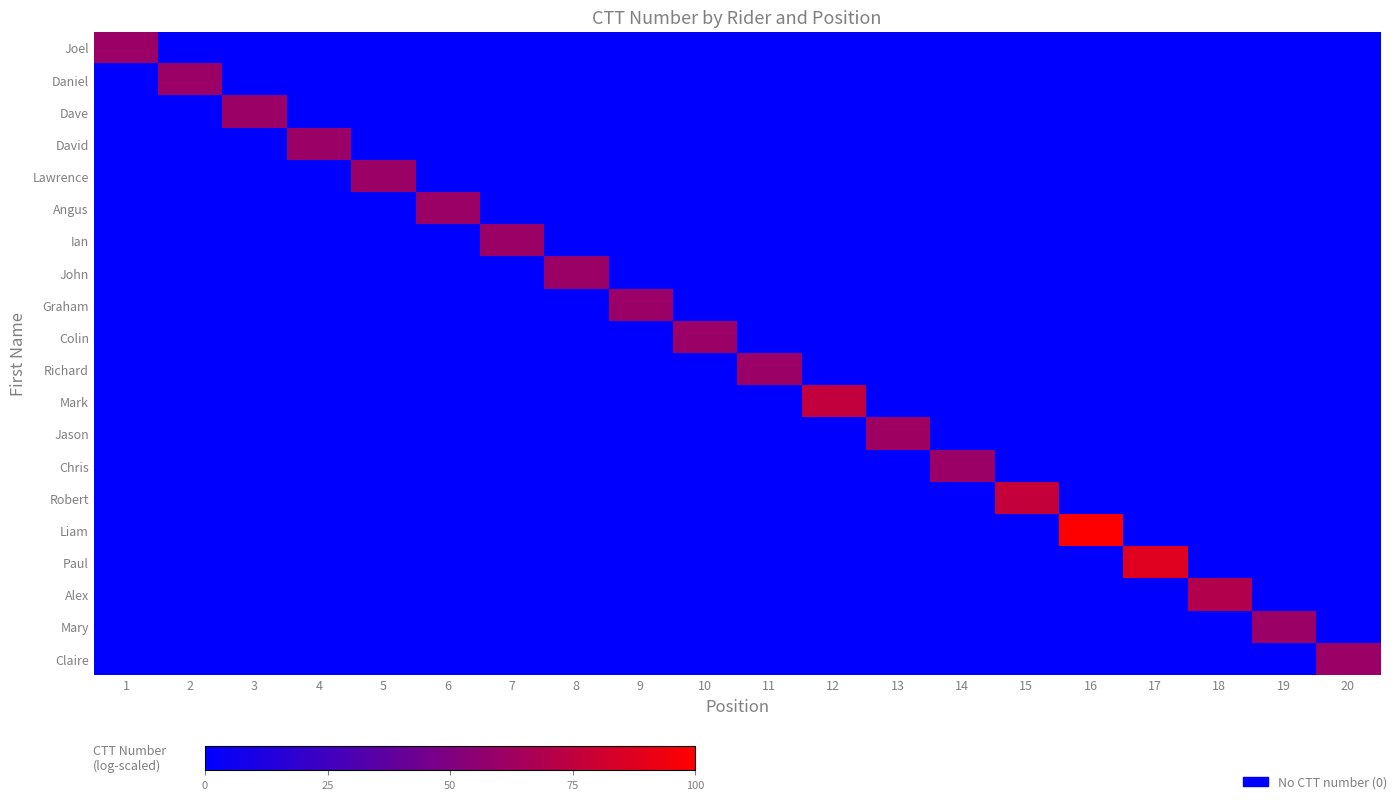

What is the difference between the highest and lowest values at 4?

60.5